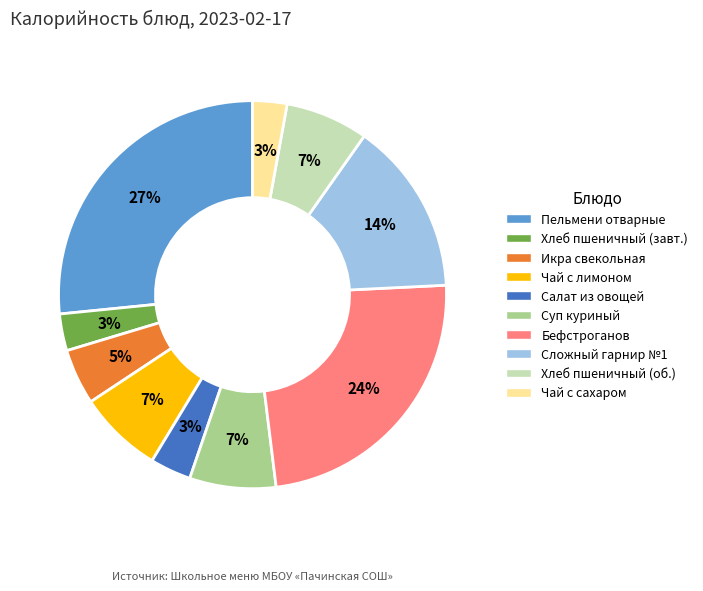

Is there any slice that represents more than half of the pie?

No